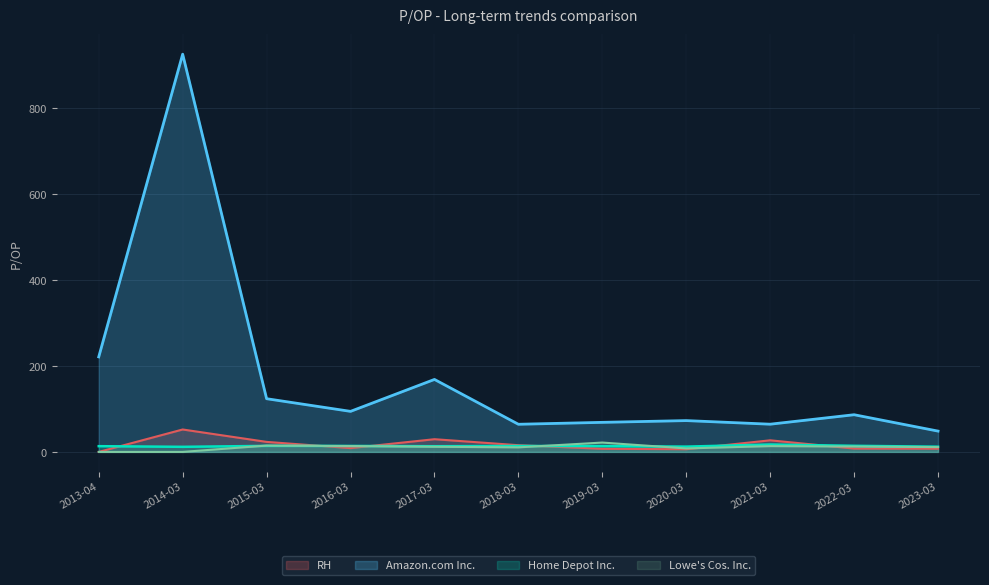

Which series has the largest range (max minus min)?

Amazon.com Inc.